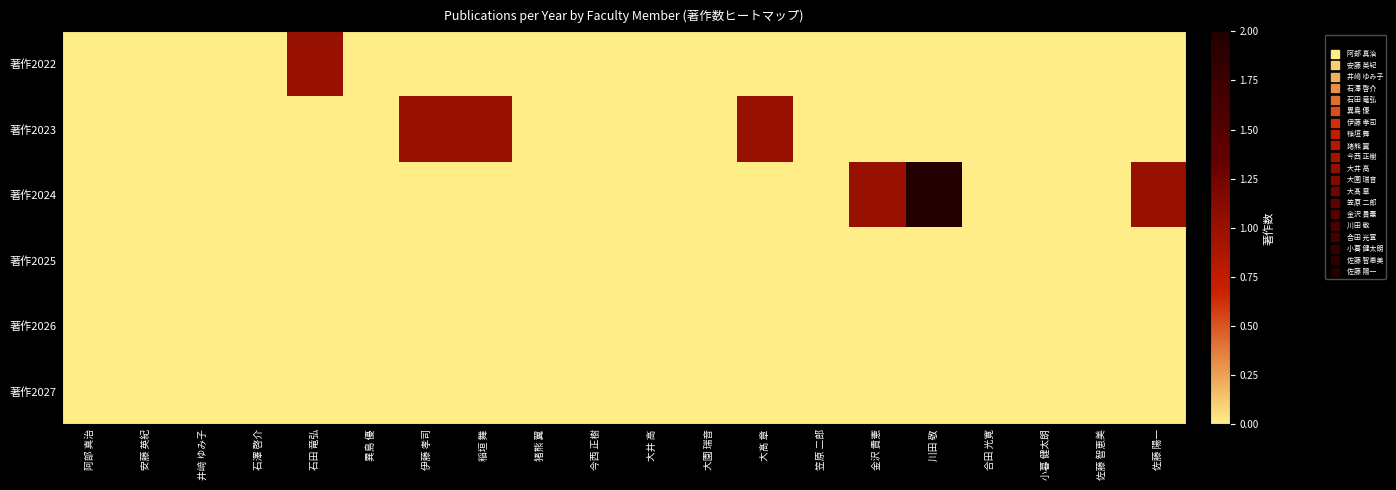

Reading right to left, transcribe all the data shown in this chart.

著作2022: 佐藤 陽一=0	佐藤 智恵美=0	小暮 健太朗=0	合田 光寛=0	川田 敬=0	金沢 貴憲=0	笠原 二郎=0	大髙 章=0	大園 瑞音=0	大井 高=0	今西 正樹=0	猪熊 翼=0	稲垣 舞=0	伊藤 孝司=0	異島 優=0	石田 竜弘=1	石澤 啓介=0	井﨑 ゆみ子=0	安藤 英紀=0	阿部 真治=0
著作2023: 佐藤 陽一=0	佐藤 智恵美=0	小暮 健太朗=0	合田 光寛=0	川田 敬=0	金沢 貴憲=0	笠原 二郎=0	大髙 章=1	大園 瑞音=0	大井 高=0	今西 正樹=0	猪熊 翼=0	稲垣 舞=1	伊藤 孝司=1	異島 優=0	石田 竜弘=0	石澤 啓介=0	井﨑 ゆみ子=0	安藤 英紀=0	阿部 真治=0
著作2024: 佐藤 陽一=1	佐藤 智恵美=0	小暮 健太朗=0	合田 光寛=0	川田 敬=2	金沢 貴憲=1	笠原 二郎=0	大髙 章=0	大園 瑞音=0	大井 高=0	今西 正樹=0	猪熊 翼=0	稲垣 舞=0	伊藤 孝司=0	異島 優=0	石田 竜弘=0	石澤 啓介=0	井﨑 ゆみ子=0	安藤 英紀=0	阿部 真治=0
著作2025: 佐藤 陽一=0	佐藤 智恵美=0	小暮 健太朗=0	合田 光寛=0	川田 敬=0	金沢 貴憲=0	笠原 二郎=0	大髙 章=0	大園 瑞音=0	大井 高=0	今西 正樹=0	猪熊 翼=0	稲垣 舞=0	伊藤 孝司=0	異島 優=0	石田 竜弘=0	石澤 啓介=0	井﨑 ゆみ子=0	安藤 英紀=0	阿部 真治=0
著作2026: 佐藤 陽一=0	佐藤 智恵美=0	小暮 健太朗=0	合田 光寛=0	川田 敬=0	金沢 貴憲=0	笠原 二郎=0	大髙 章=0	大園 瑞音=0	大井 高=0	今西 正樹=0	猪熊 翼=0	稲垣 舞=0	伊藤 孝司=0	異島 優=0	石田 竜弘=0	石澤 啓介=0	井﨑 ゆみ子=0	安藤 英紀=0	阿部 真治=0
著作2027: 佐藤 陽一=0	佐藤 智恵美=0	小暮 健太朗=0	合田 光寛=0	川田 敬=0	金沢 貴憲=0	笠原 二郎=0	大髙 章=0	大園 瑞音=0	大井 高=0	今西 正樹=0	猪熊 翼=0	稲垣 舞=0	伊藤 孝司=0	異島 優=0	石田 竜弘=0	石澤 啓介=0	井﨑 ゆみ子=0	安藤 英紀=0	阿部 真治=0